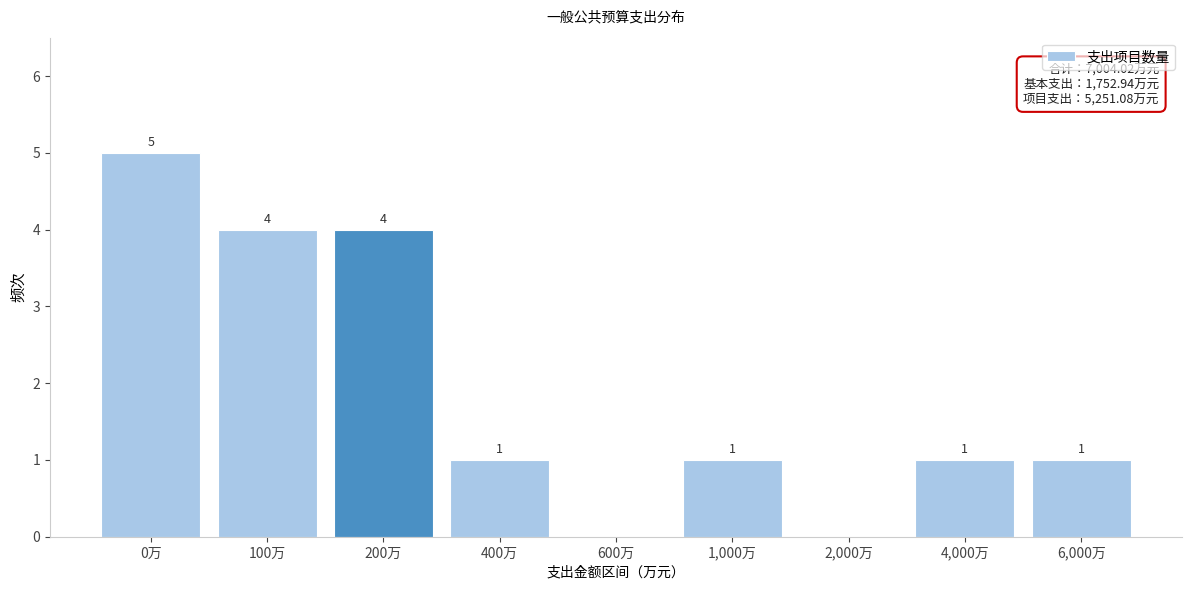

Reading right to left, transcribe all the data shown in this chart.

6,000万=1	4,000万=1	2,000万=0	1,000万=1	600万=0	400万=1	200万=4	100万=4	0万=5